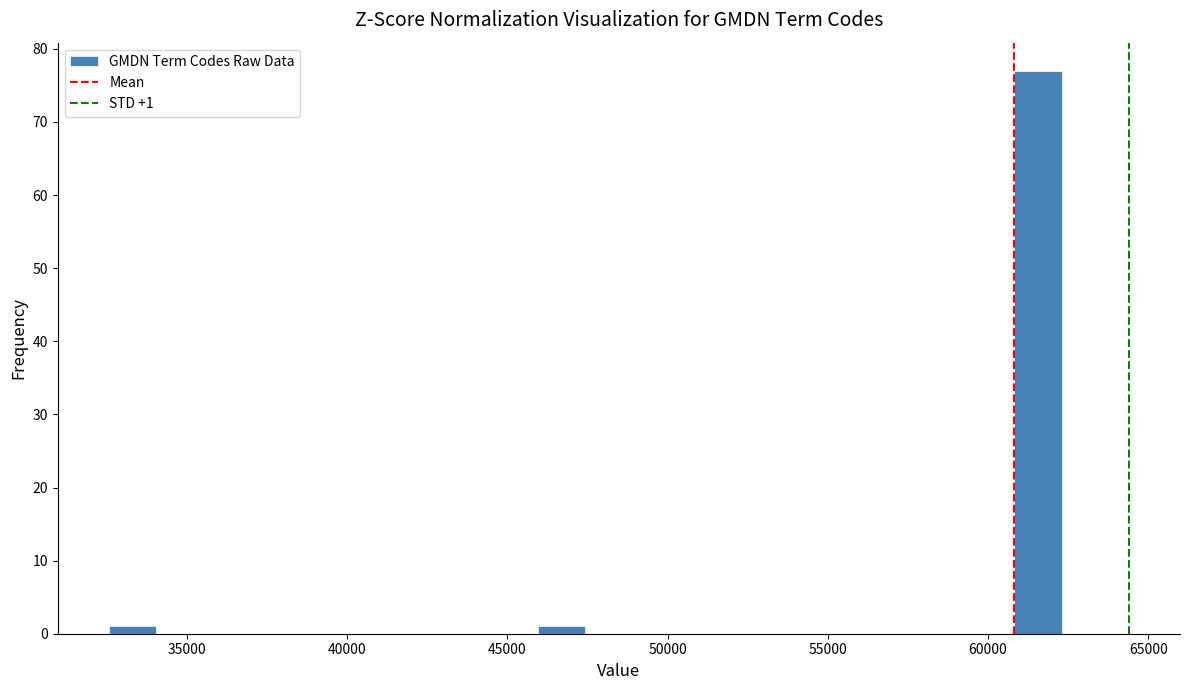

Read against the x-axis, roughly where is the centre of the tallest bar?

61500